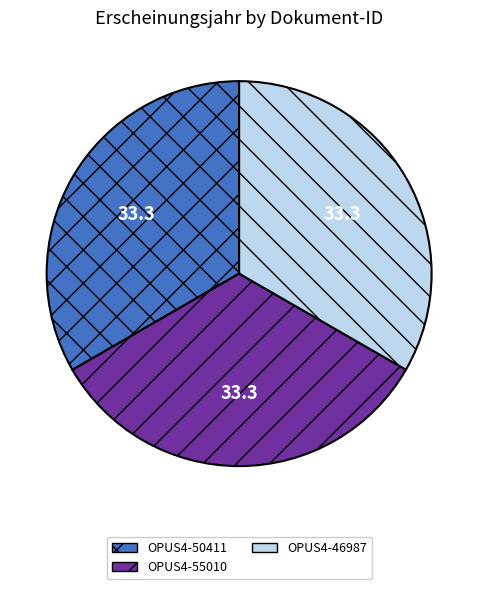

Do OPUS4-46987 and OPUS4-50411 together represent more than half of the pie?

Yes